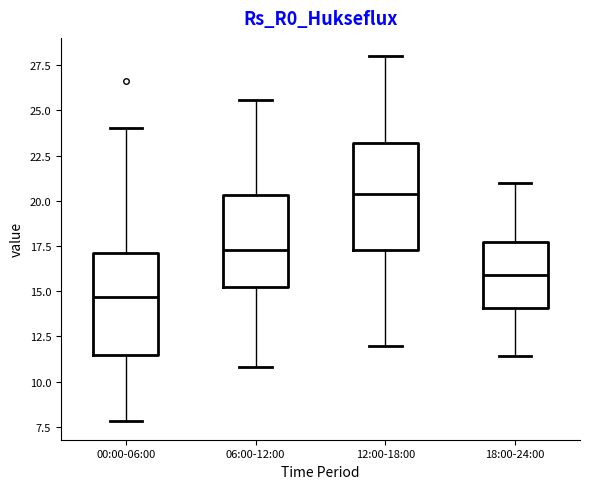

Where does the median line of the box for 18:00-24:00 sit on the y-axis? The values are not printed on the chart, so give them approximately, as read against the axis.

16.0